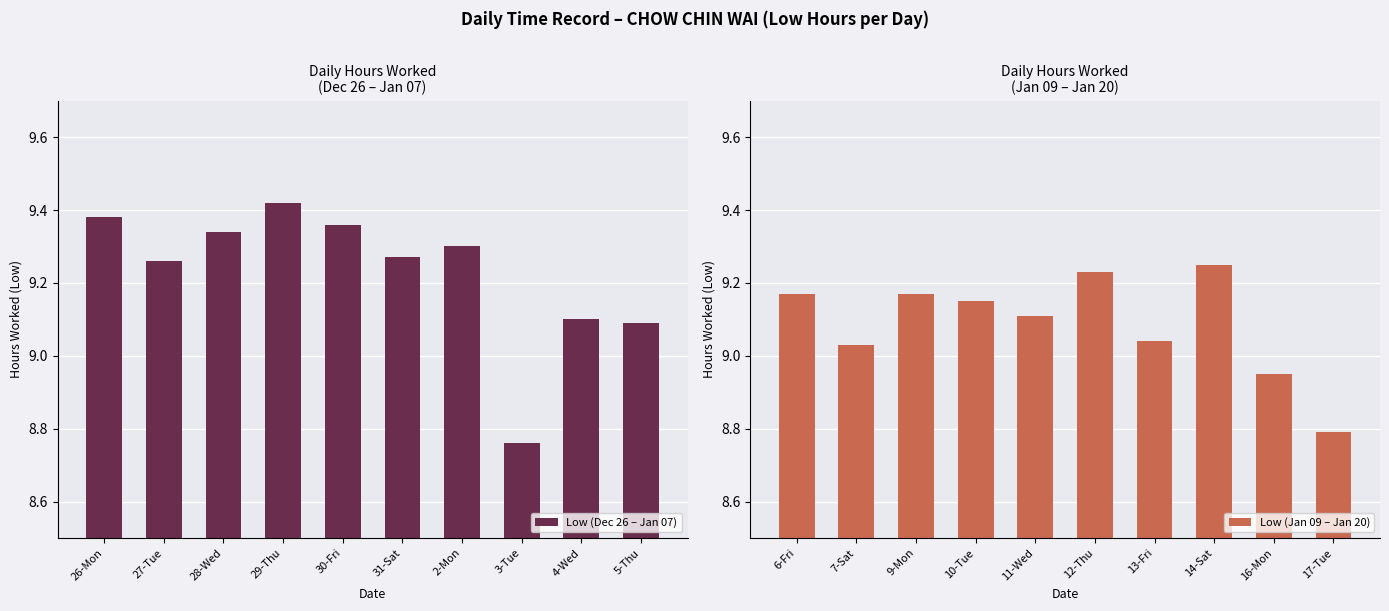

What is the average value of the Low (Dec 26 – Jan 07) series?

9.2